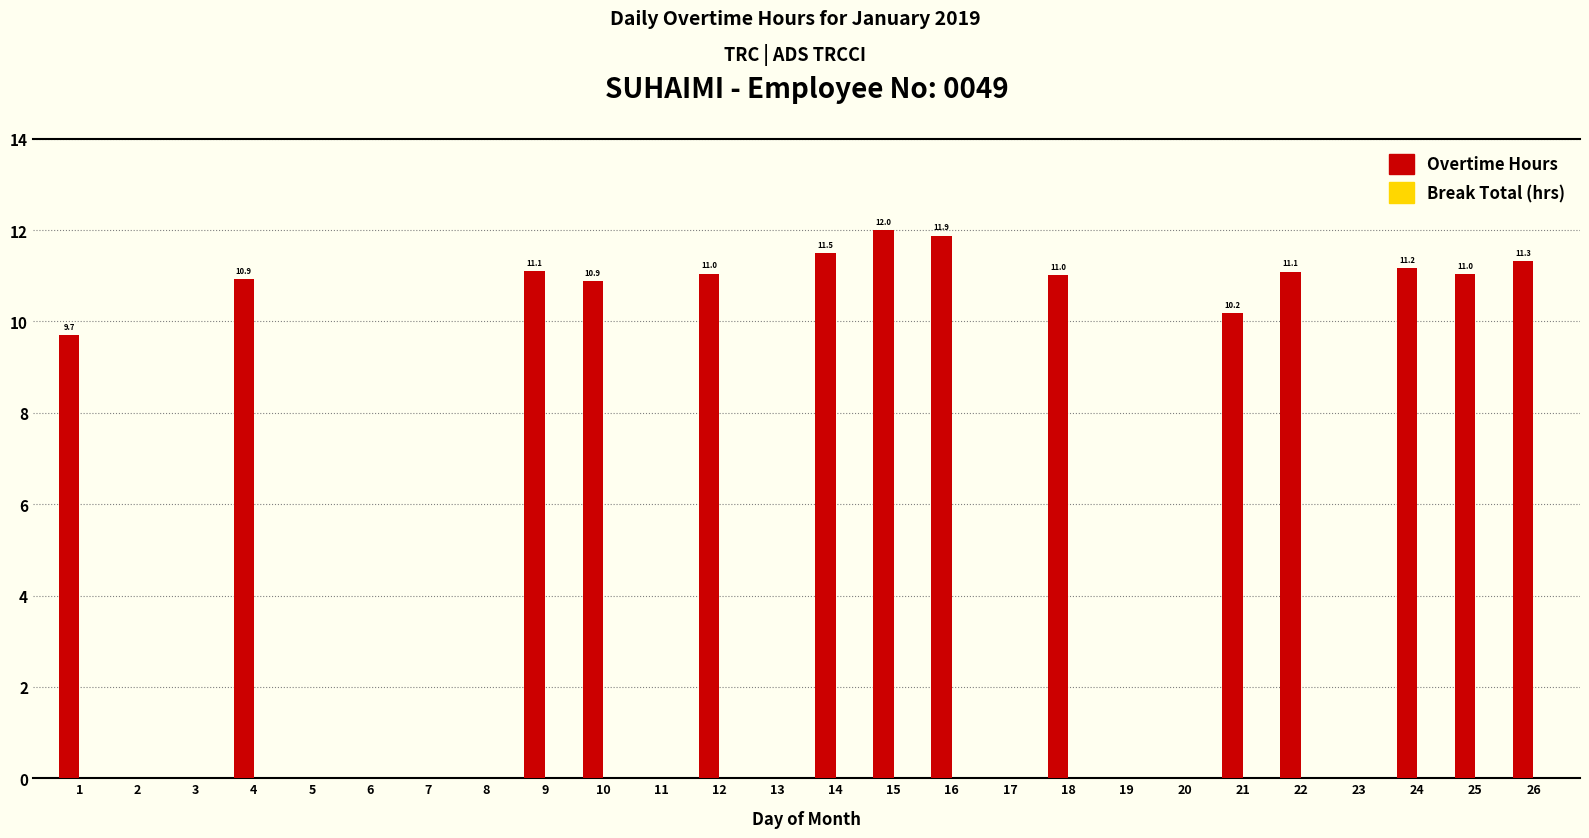

Which label corresponds to the largest value in the chart?

15